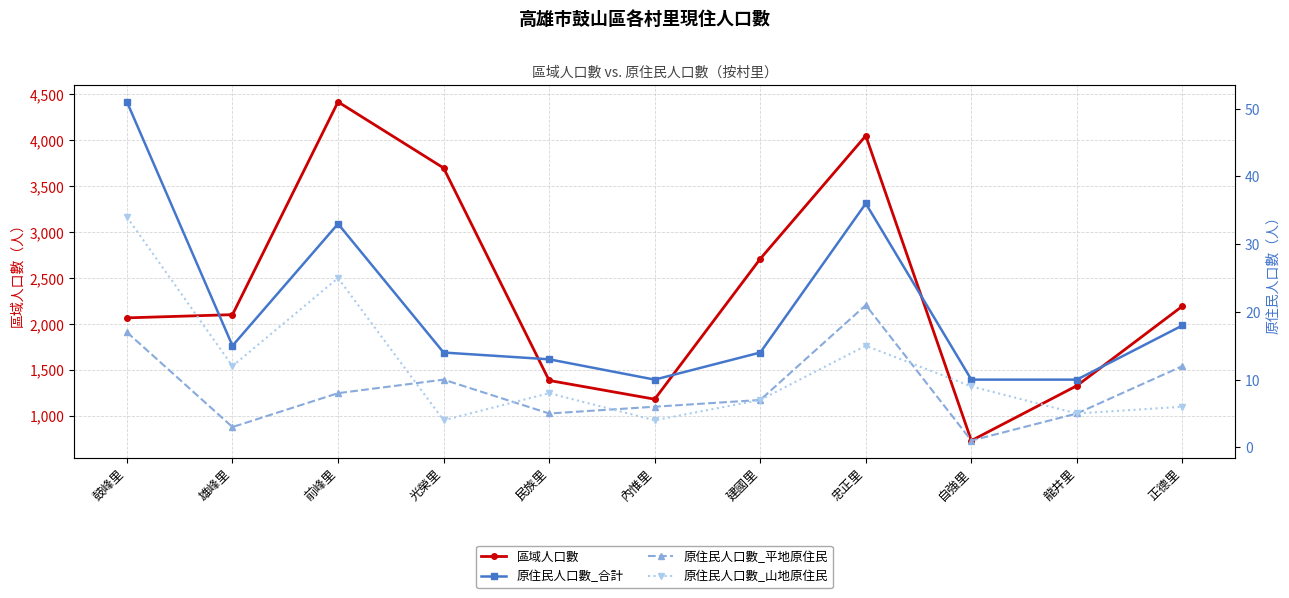

What is the minimum value shown in the chart?

1